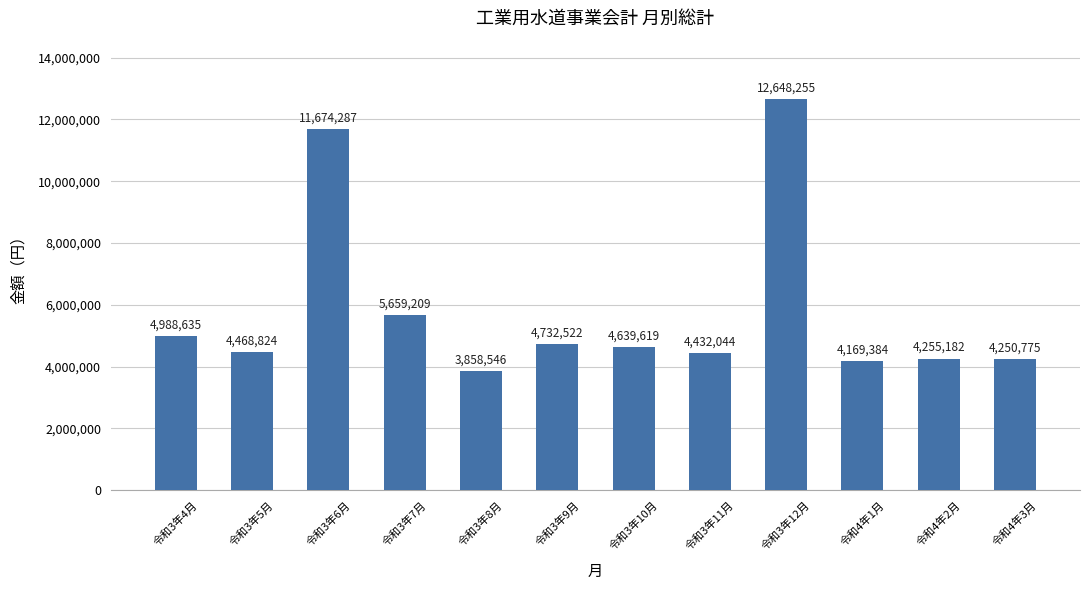

Which label corresponds to the smallest value in the chart?

令和3年8月